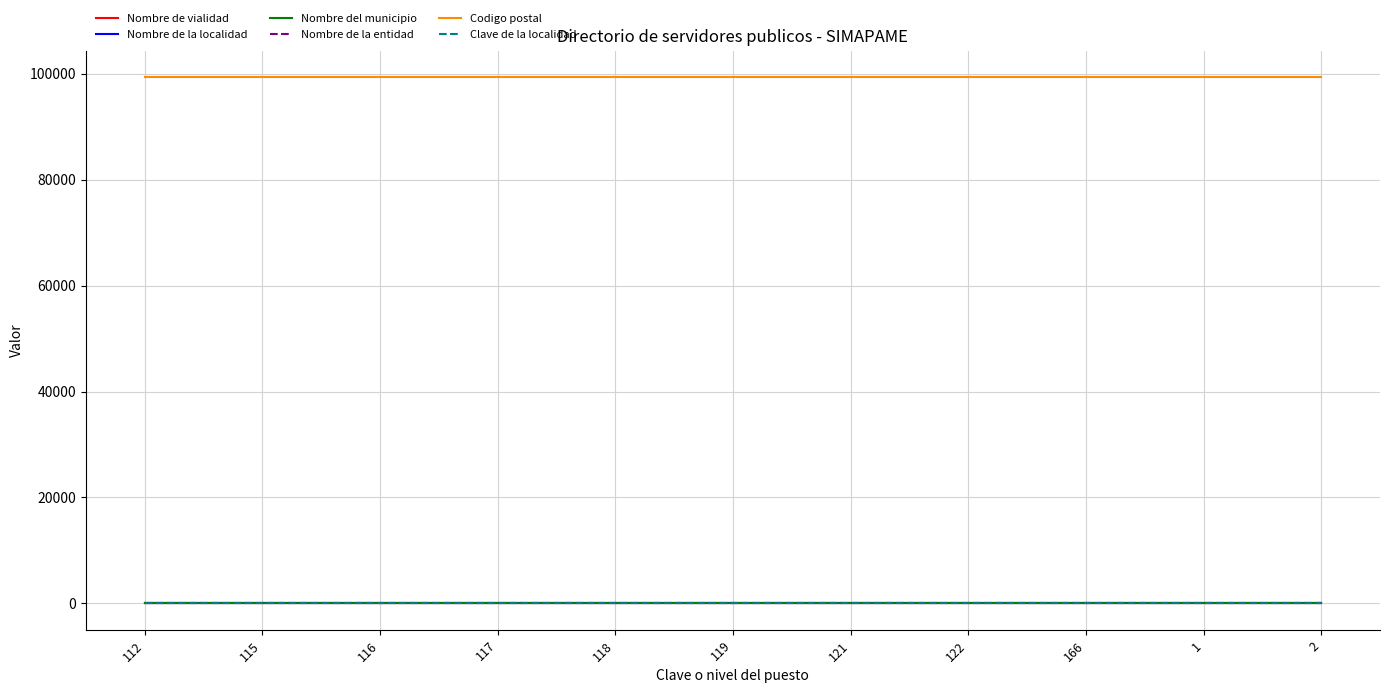

True or false: Clave de la localidad and Codigo postal cross at least once.

False